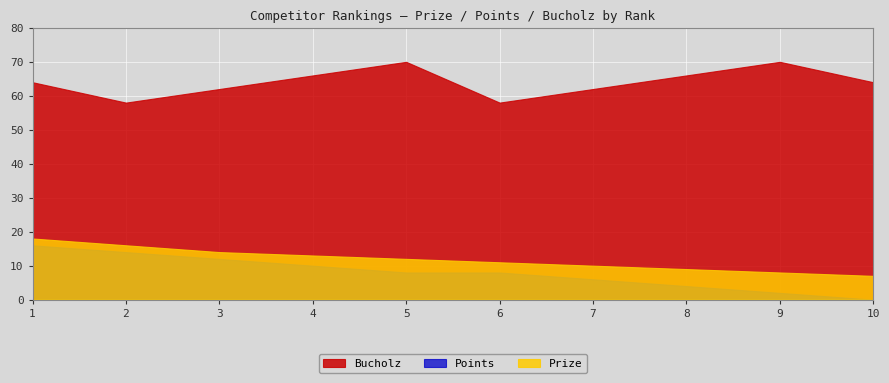

Which category has the highest value in the Bucholz series?

5